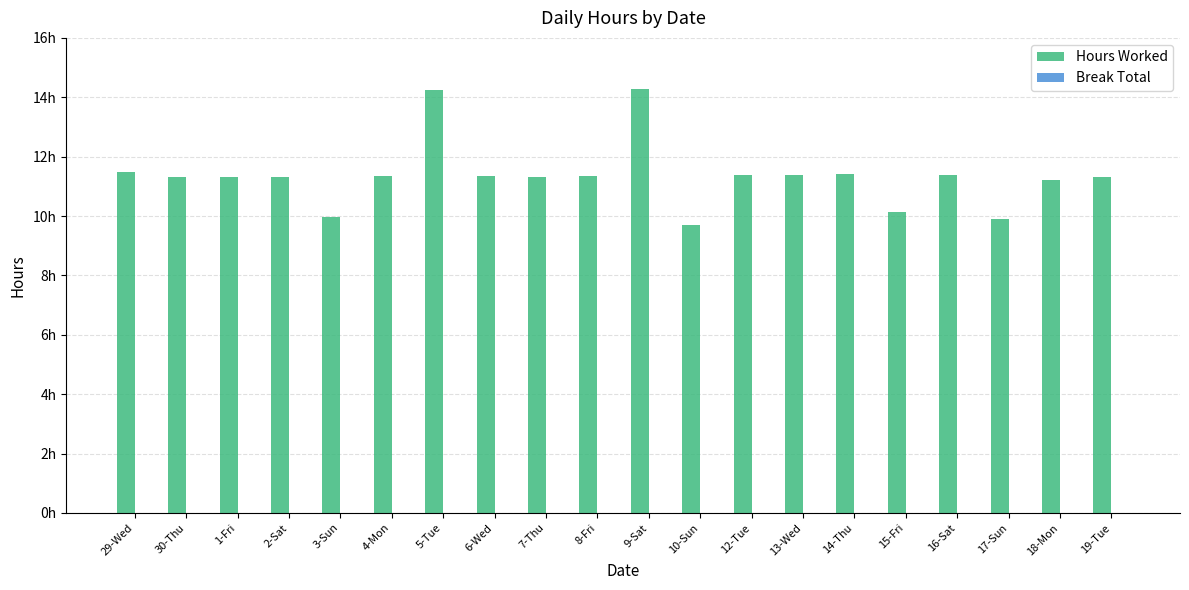

Are the bars horizontal?

No